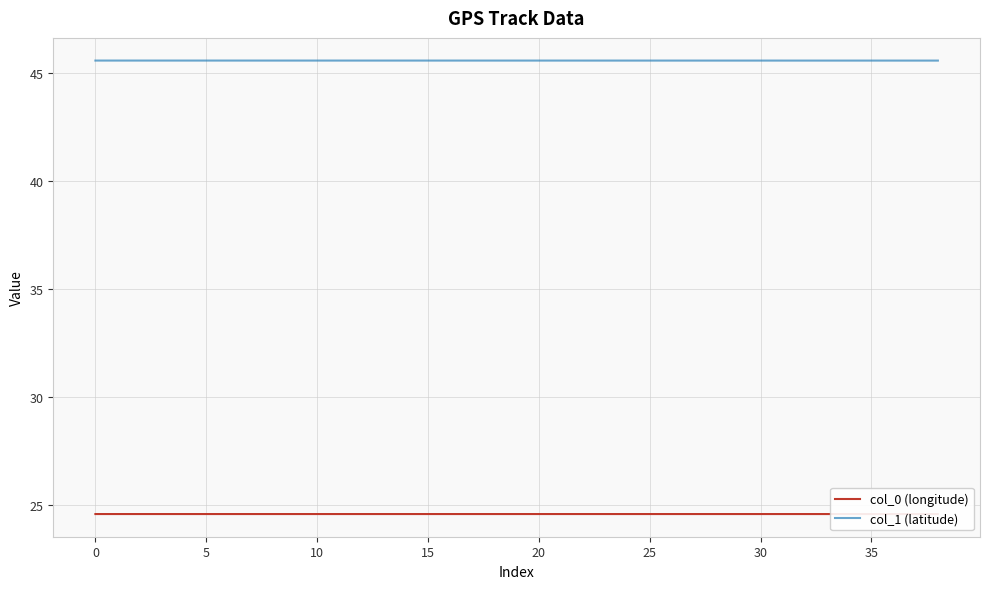

The value of col_1 (latitude) at 15 is 61.9. True or false?

False